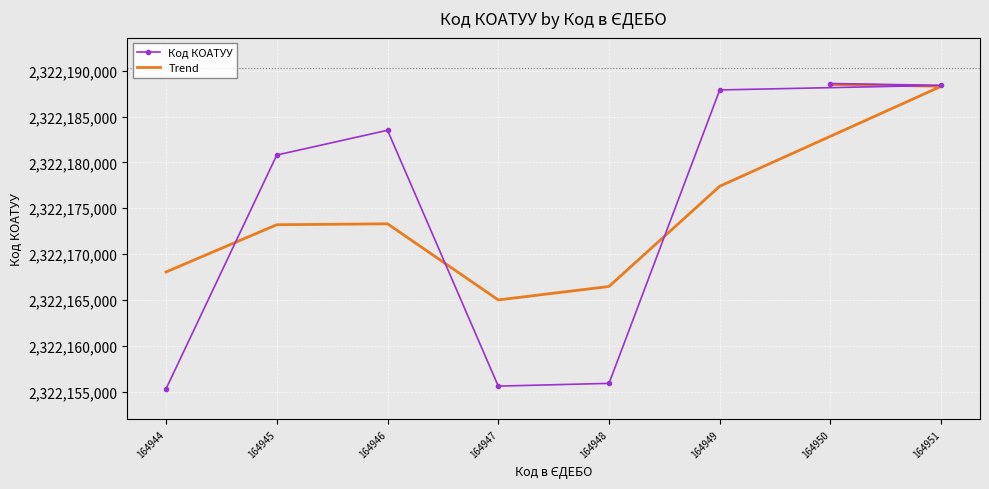

What is the minimum value for Код КОАТУУ?

2322155300.0